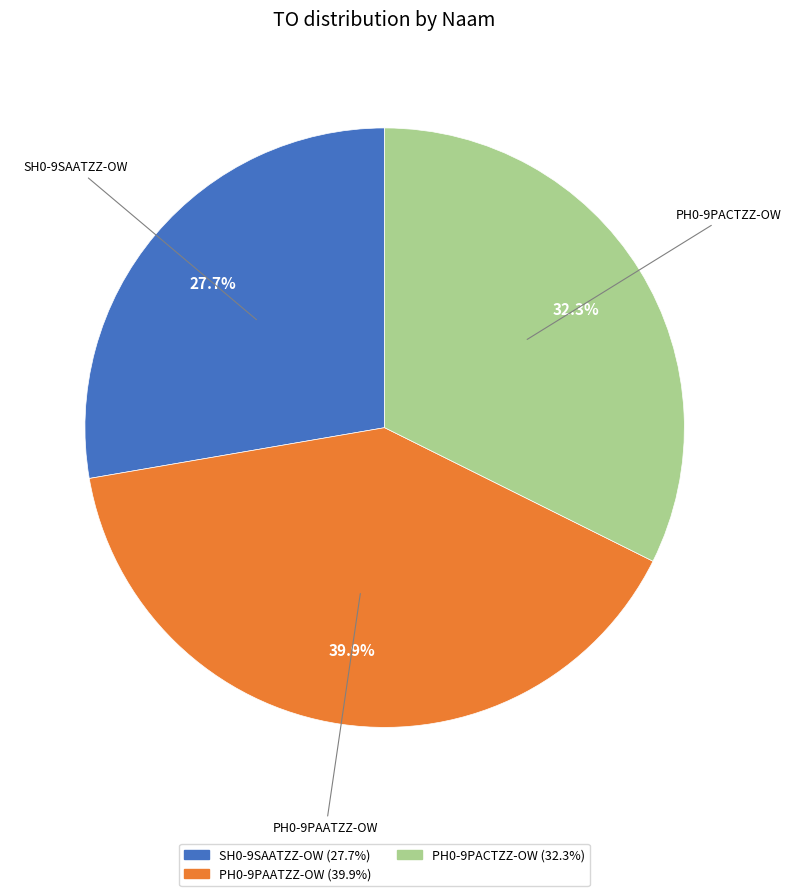

The PH0-9PACTZZ-OW slice represents 32% of the pie. True or false?

True